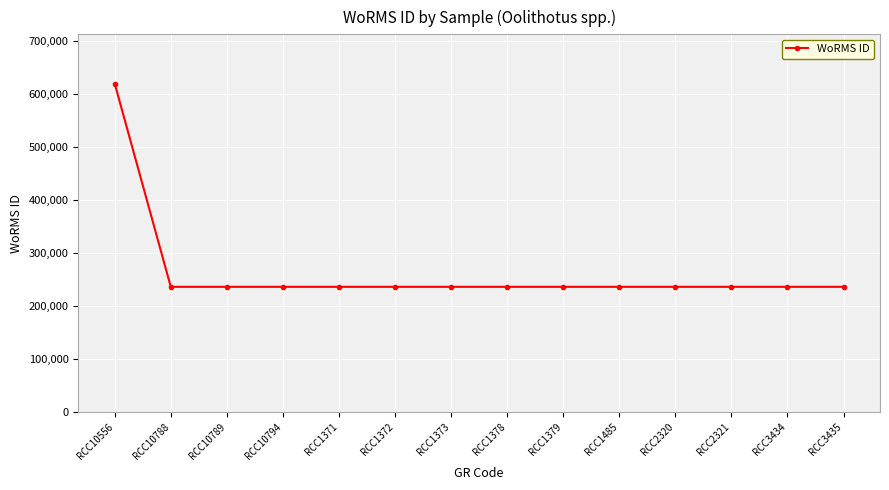

How many data points does each series have?

14